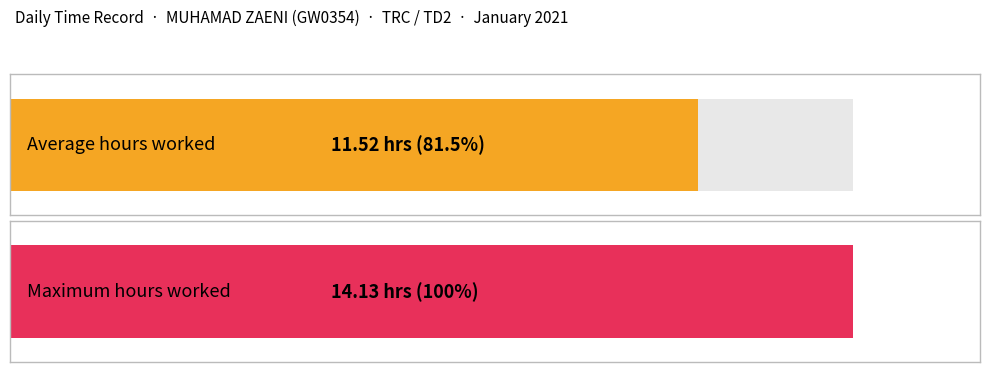

What is the change in value from 5 to 18?

+2.6